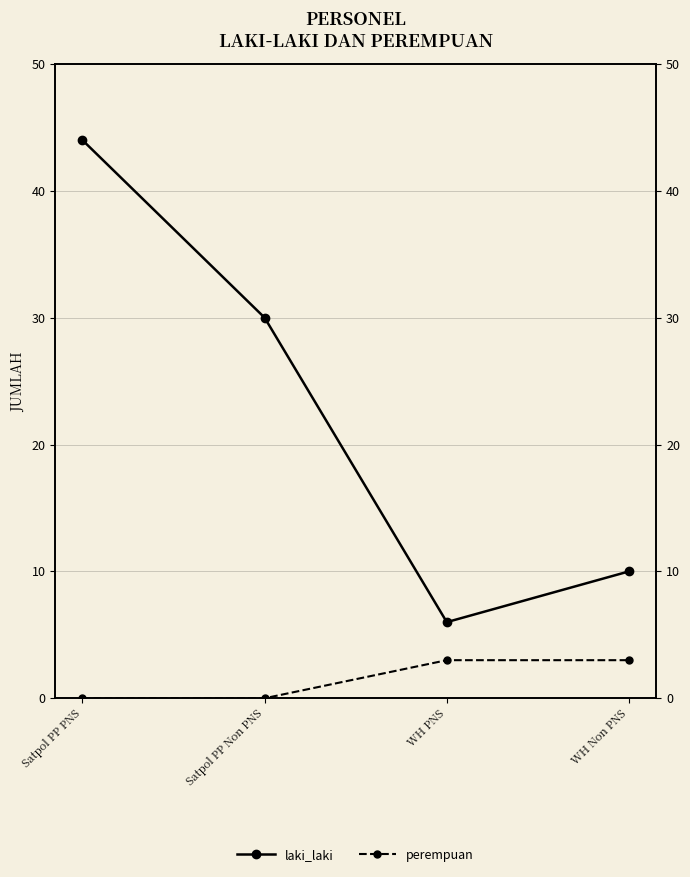

True or false: perempuan has a value of 2 at WH Non PNS.

False